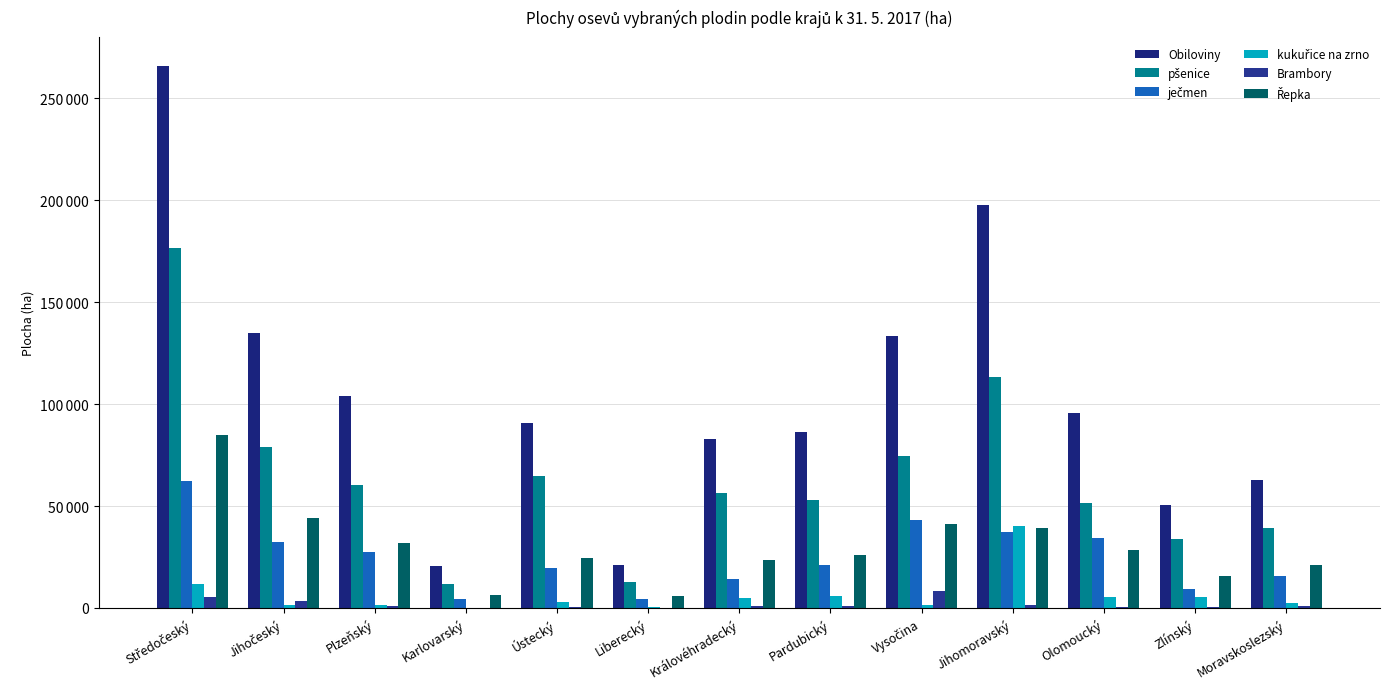

What is the highest value of the kukuřice na zrno series?

40046.3